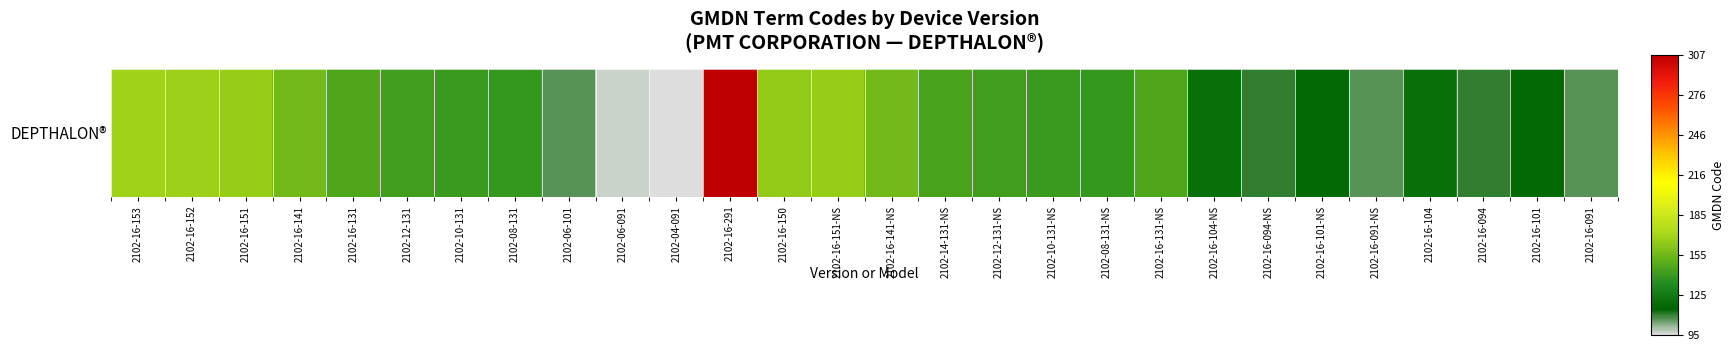

Reading left to right, what are all the values shown in this chart?

169	168	167	157	147	143	141	139	107	97	95	307	166	167	157	145	143	141	139	147	120	110	117	107	120	110	117	107